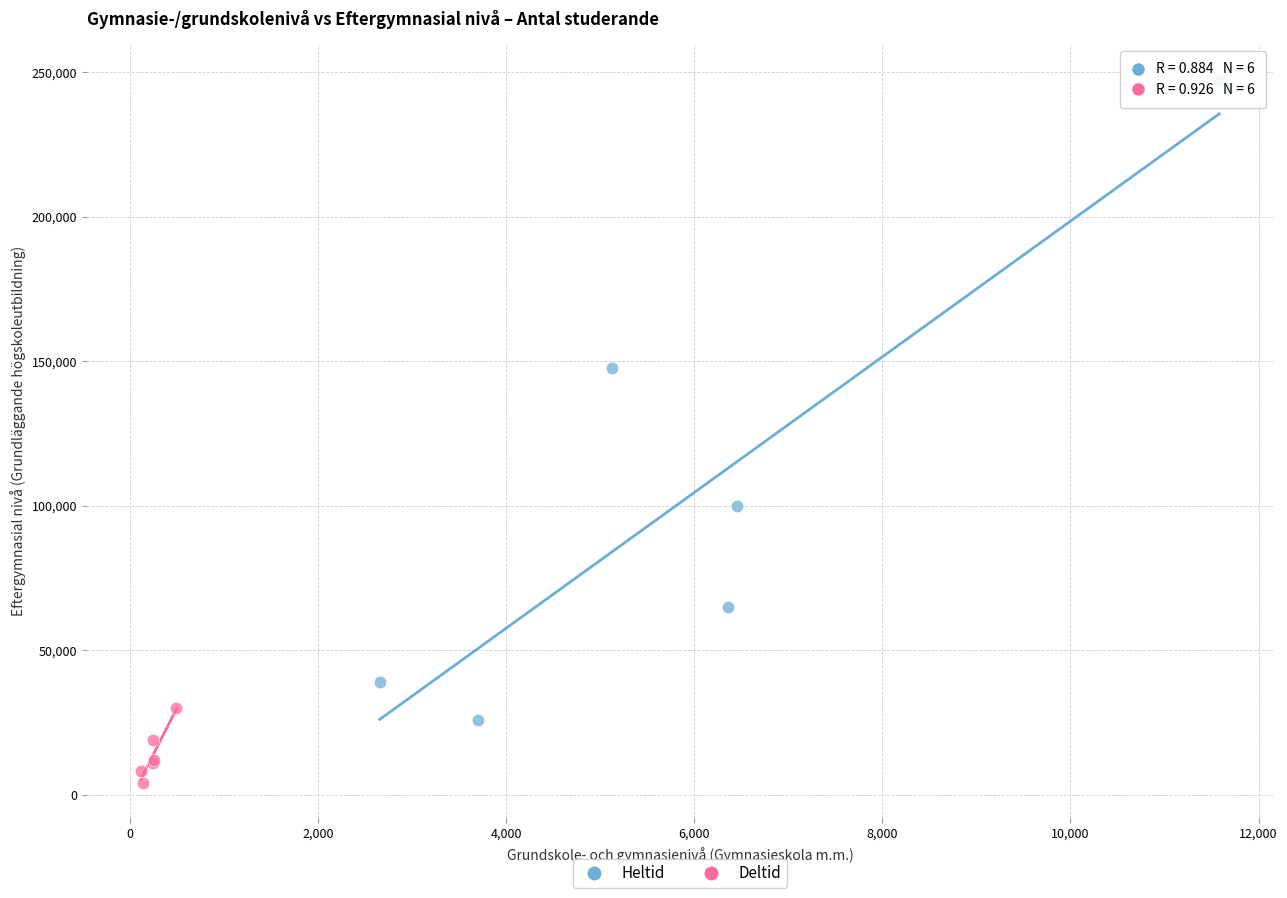

Which series reaches the minimum Y coordinate?

Deltid